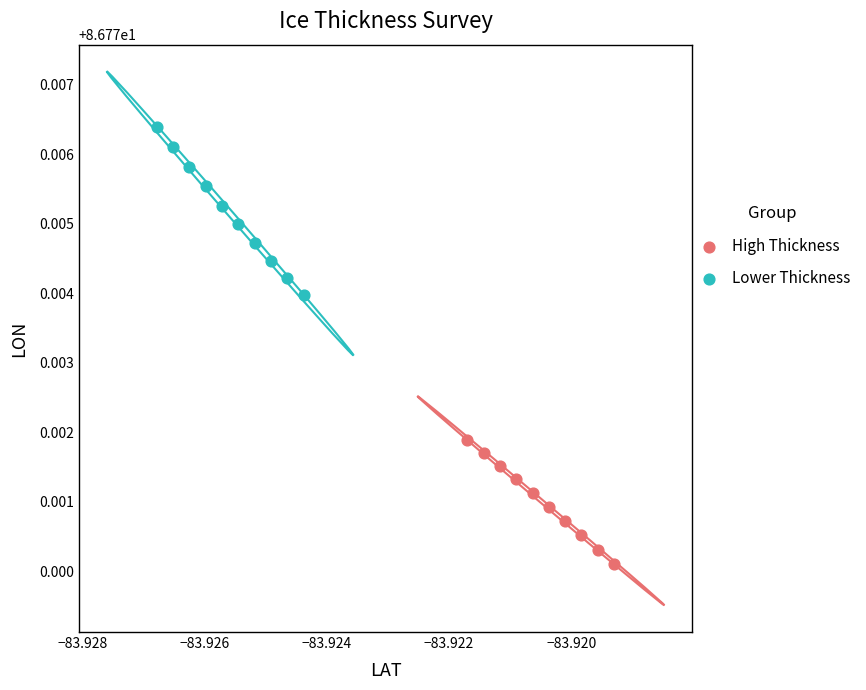

Which series reaches the maximum Y coordinate?

Lower Thickness